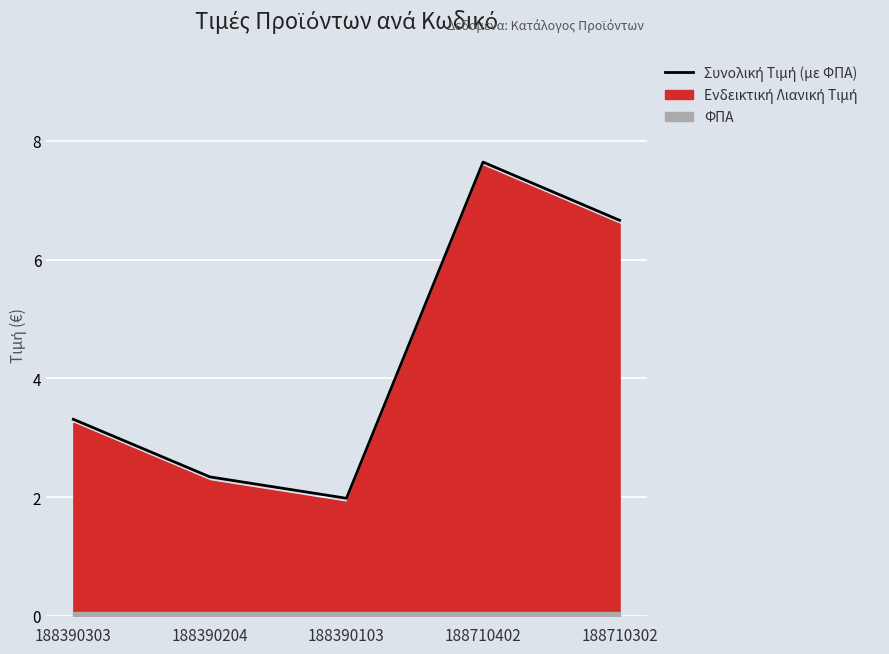

The value at 188390204 is 1.1. True or false?

False